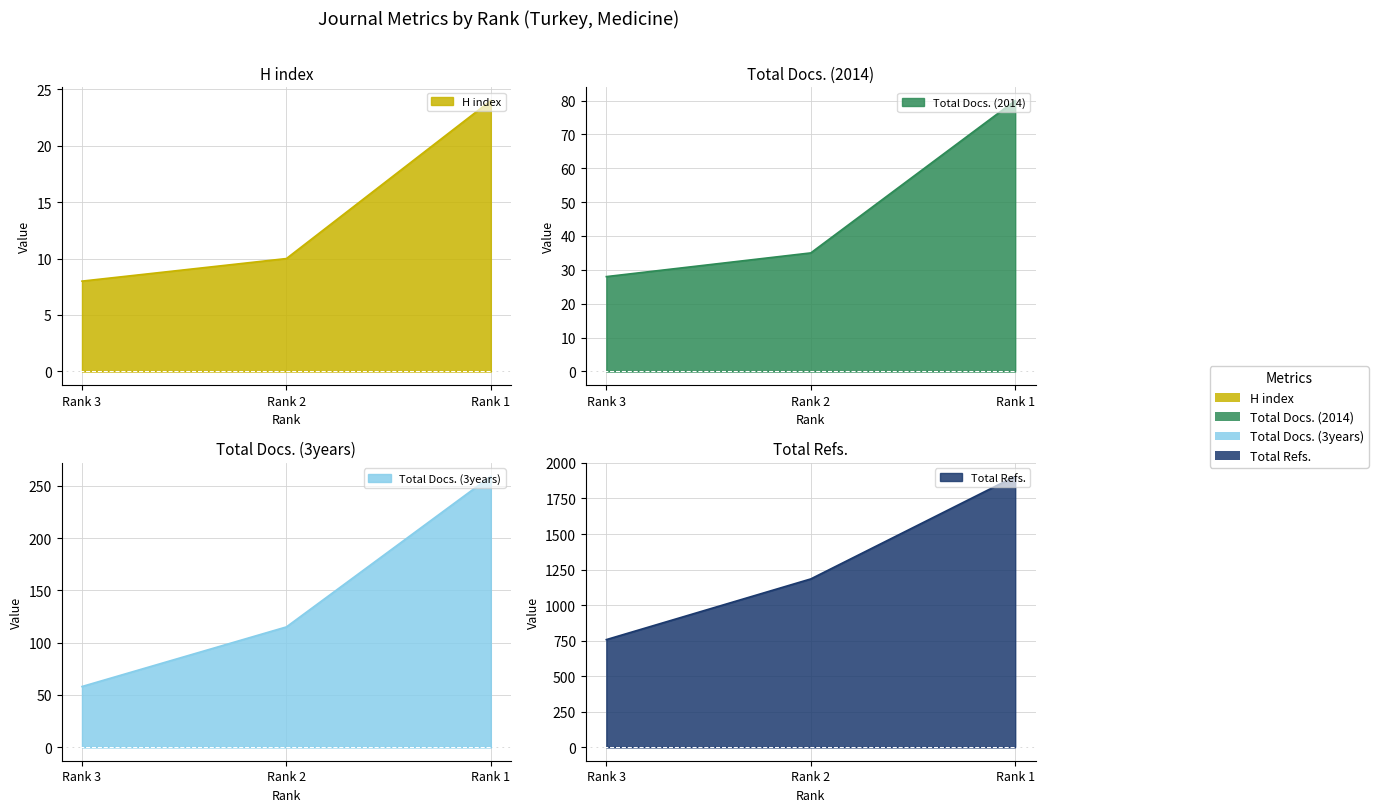

Between Rank 3 and Rank 1, which series saw the biggest shift?

Total Refs.